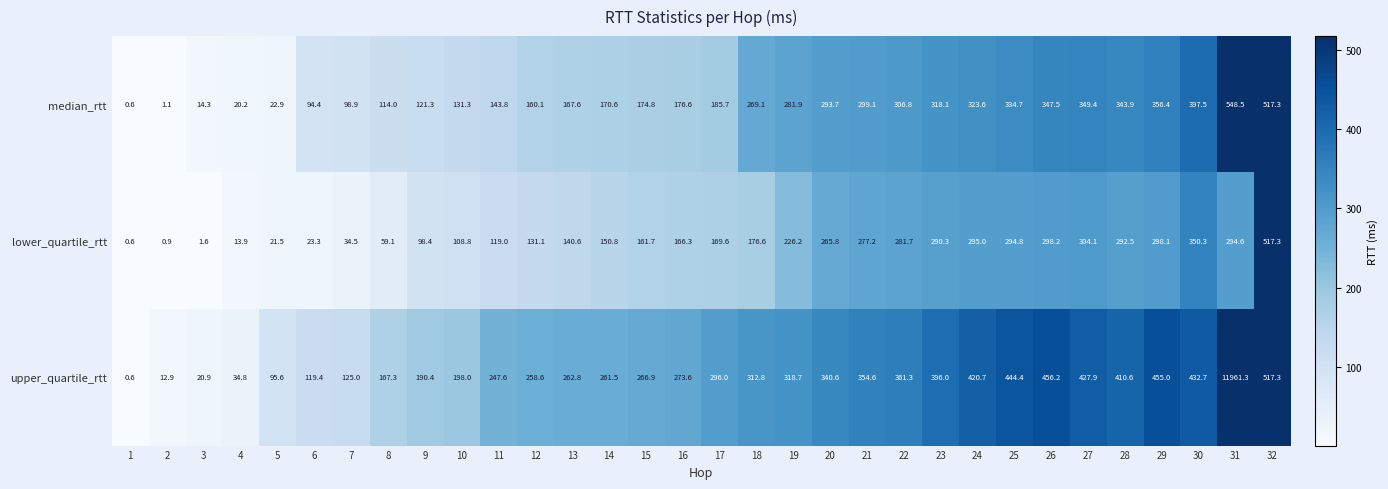

What is the sum of the upper_quartile_rtt values at 12 and 22?

619.9